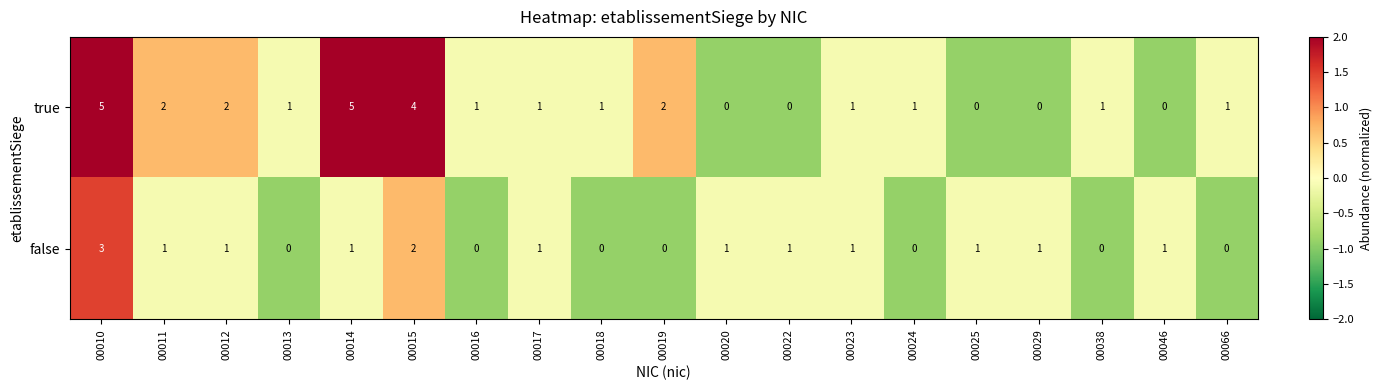

Is the value of false at 00020 greater than the value of true at 00014?

No